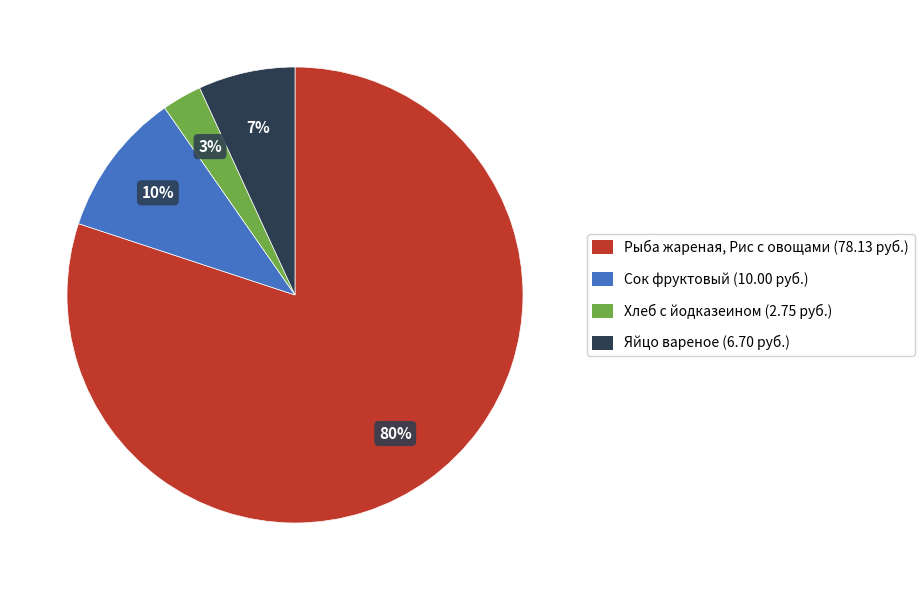

True or false: Рыба жареная, Рис с овощами accounts for 80% of the total.

True